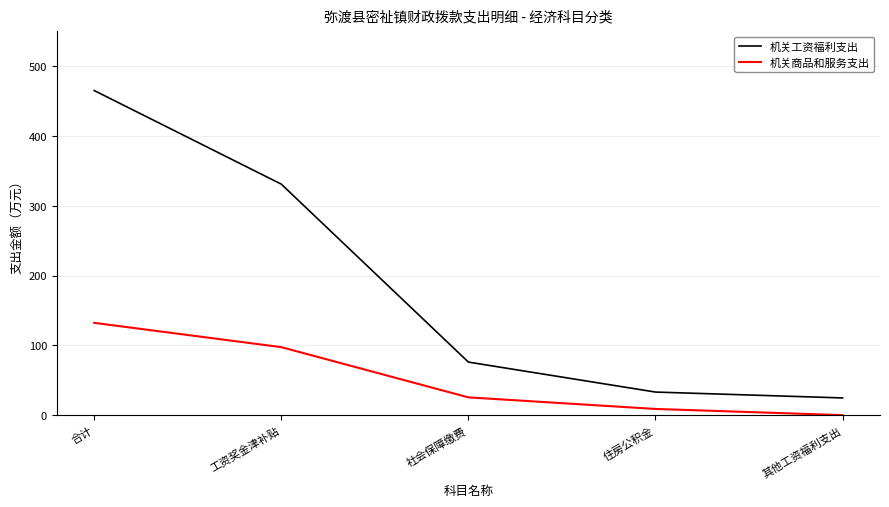

At which category does the chart reach its peak across all series?

合计